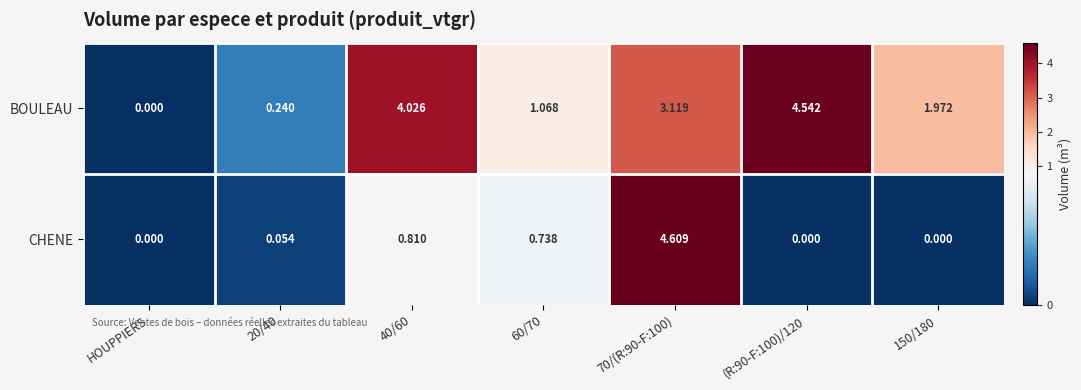

Rank the series by their maximum value, from lowest to highest.

BOULEAU, CHENE